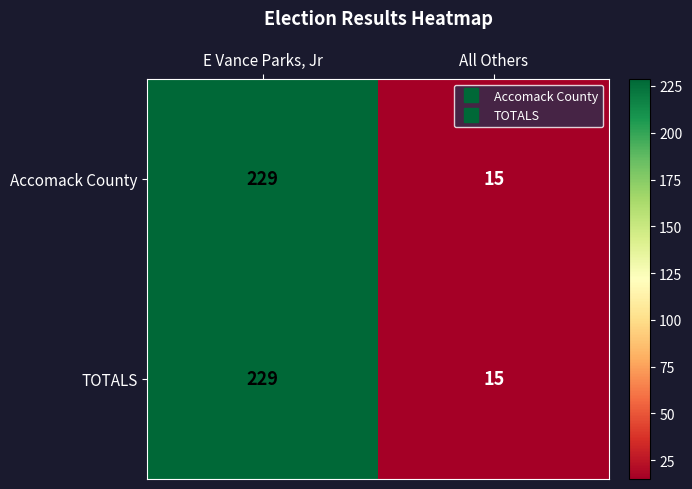

What is the average value of the Accomack County series?

122